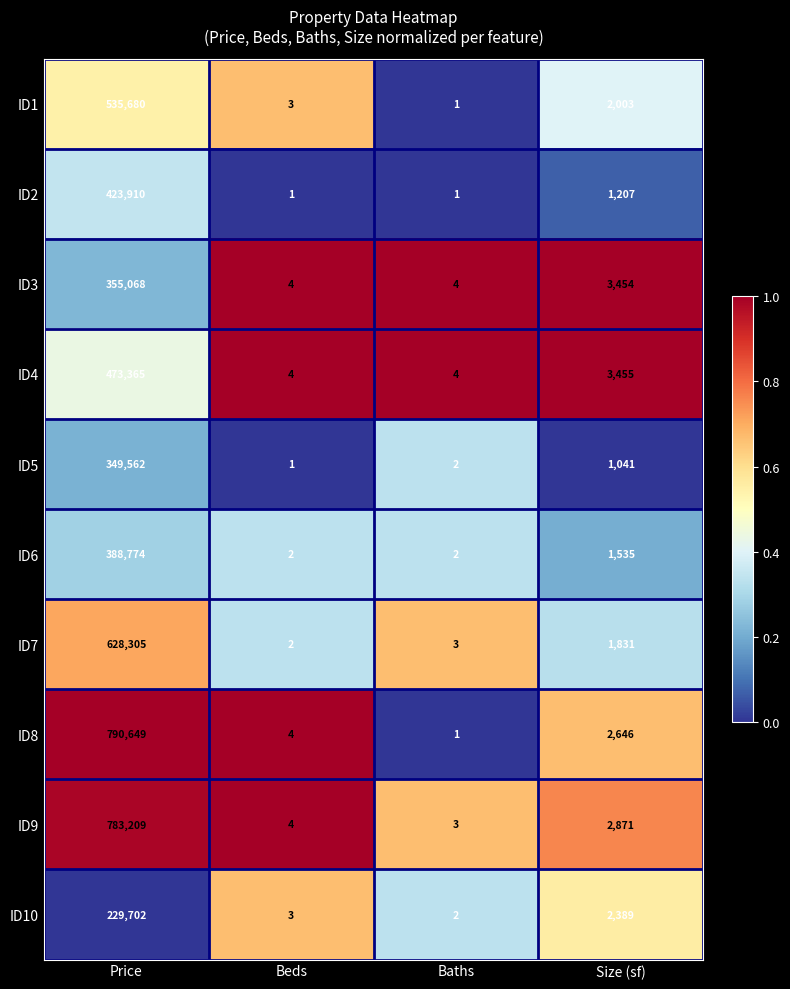

Between Beds and Baths, which series saw the biggest shift?

ID8